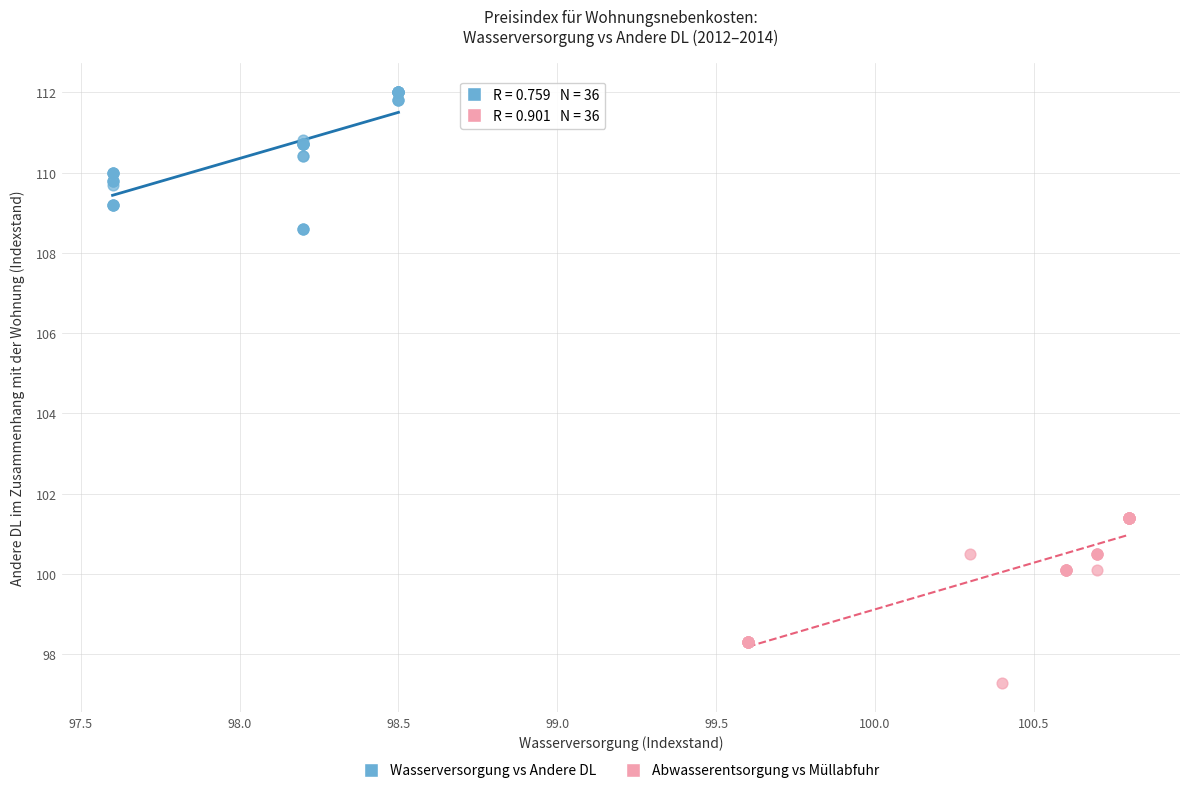

Which series reaches the maximum Y coordinate?

Wasserversorgung vs Andere DL